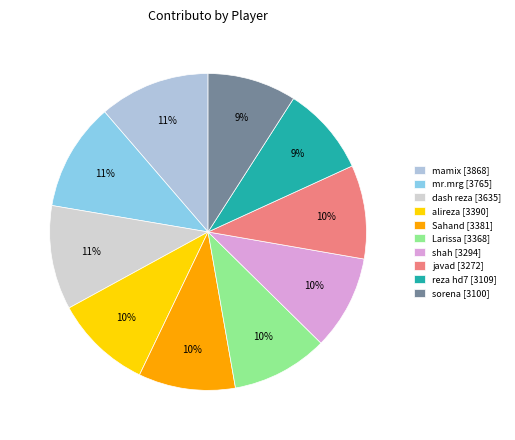

How many slices are in this pie chart?

10